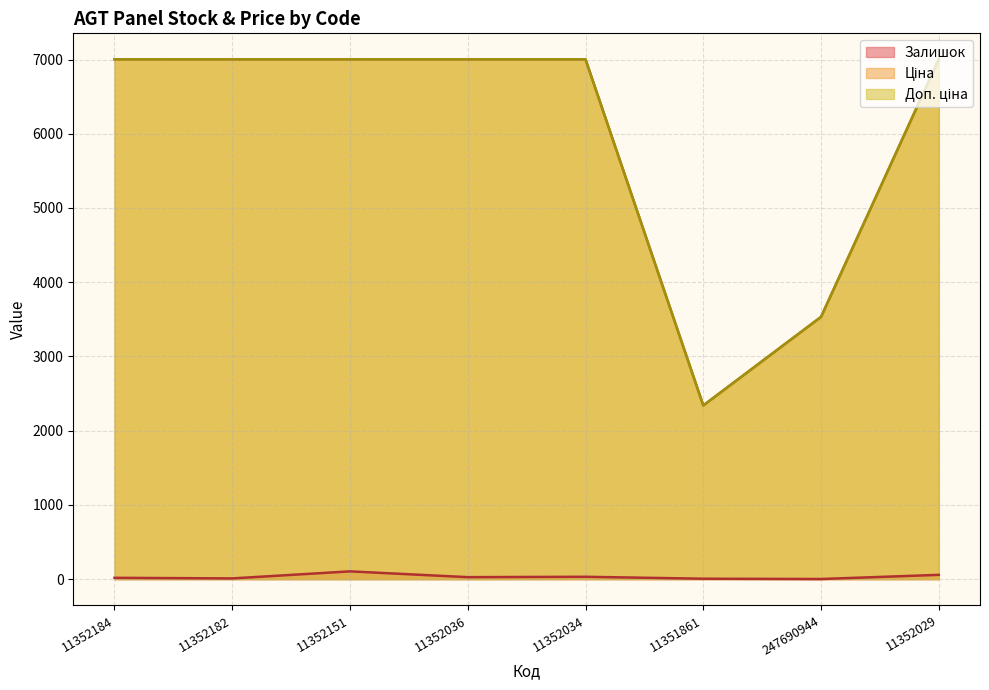

The Ціна series shows 2129.5 at 11352184. True or false?

False